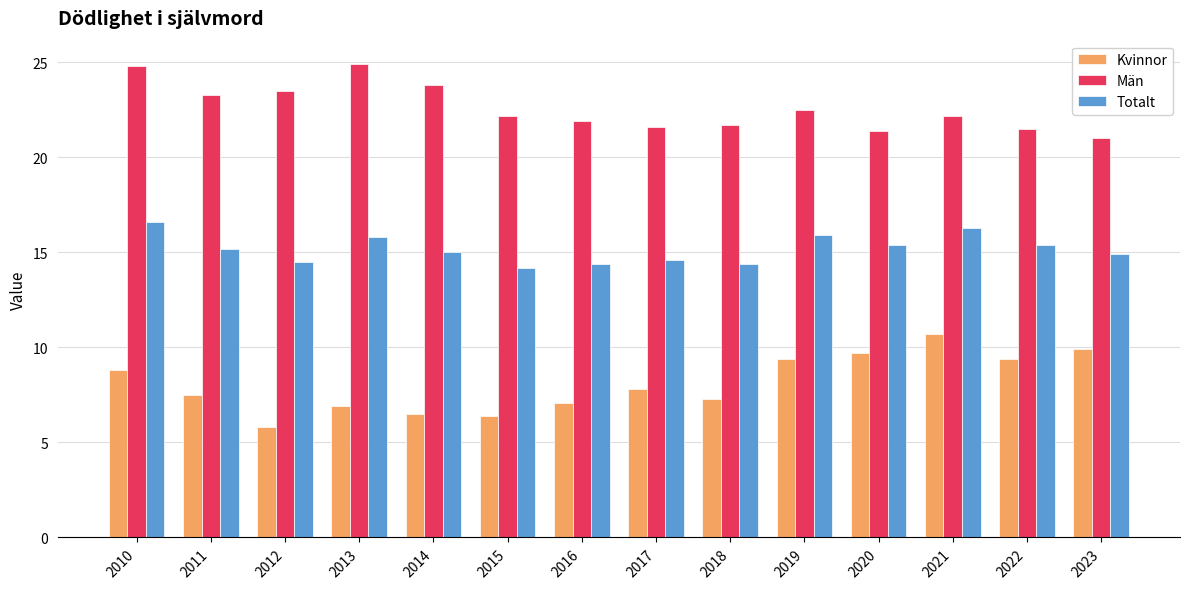

Which series has the largest total across all categories?

Män